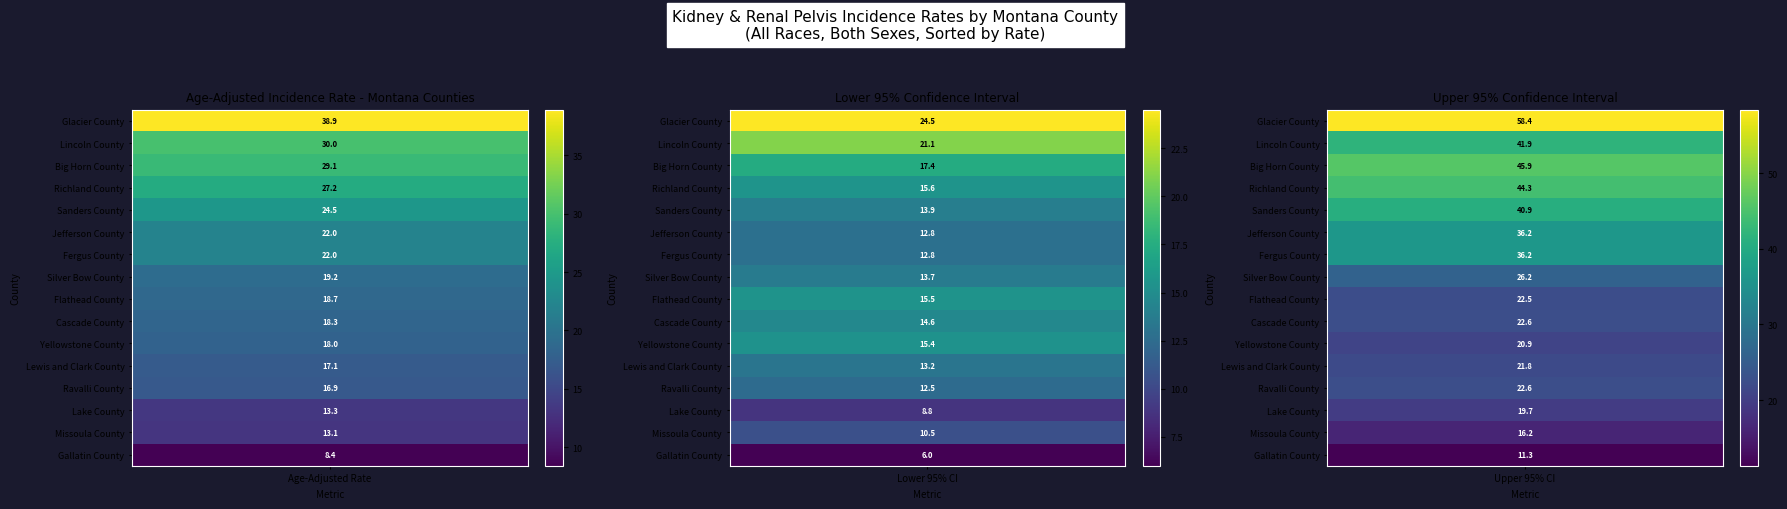

Is the value of Glacier County at 1 greater than the value of Big Horn County at 2?

No